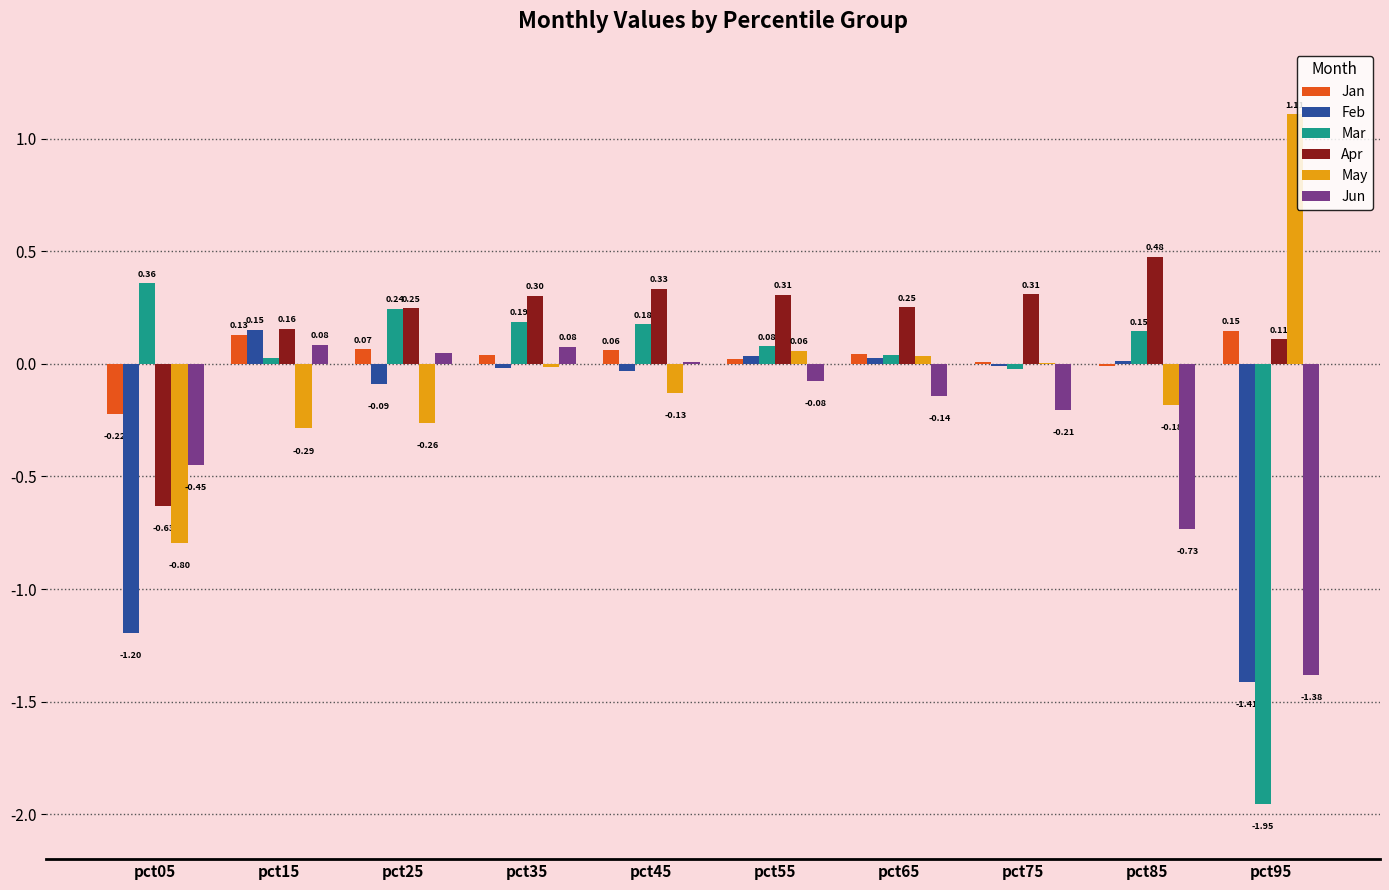

Which category has the highest value in the Feb series?

pct15